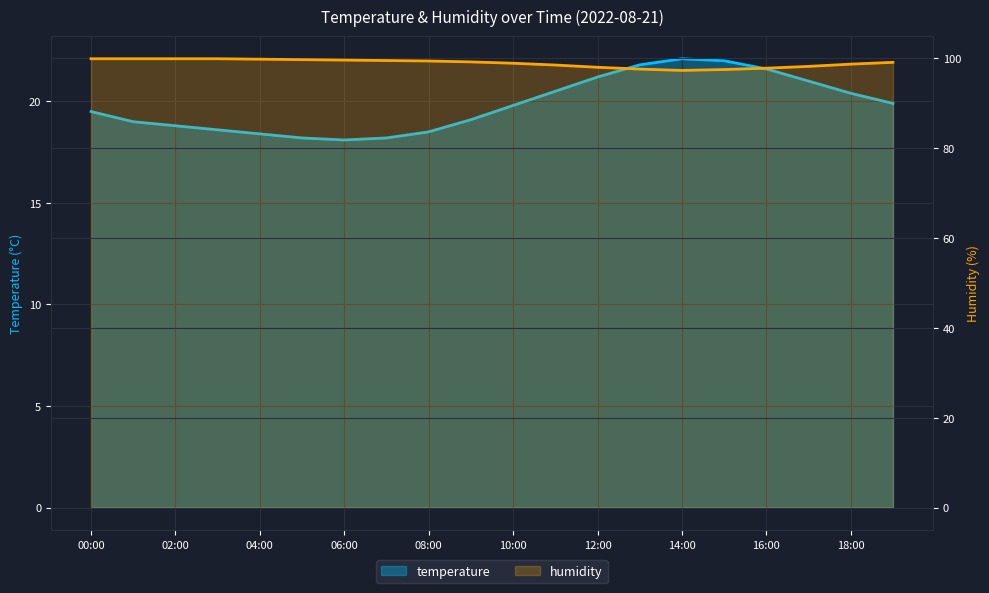

True or false: humidity has a value of 99.1 at 19:00.

True